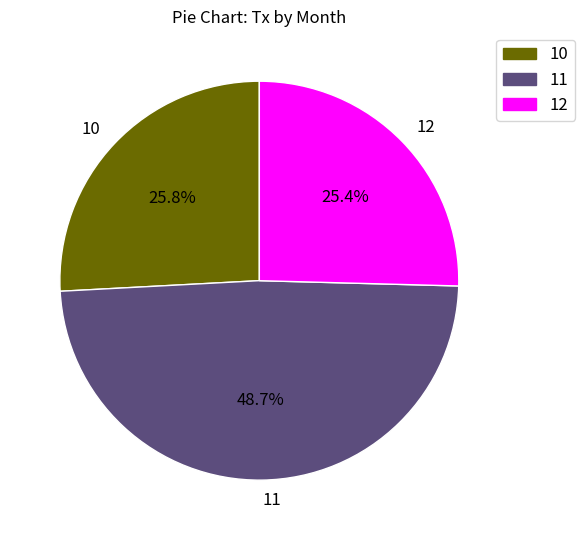

Does 10 account for over 50% of the chart?

No